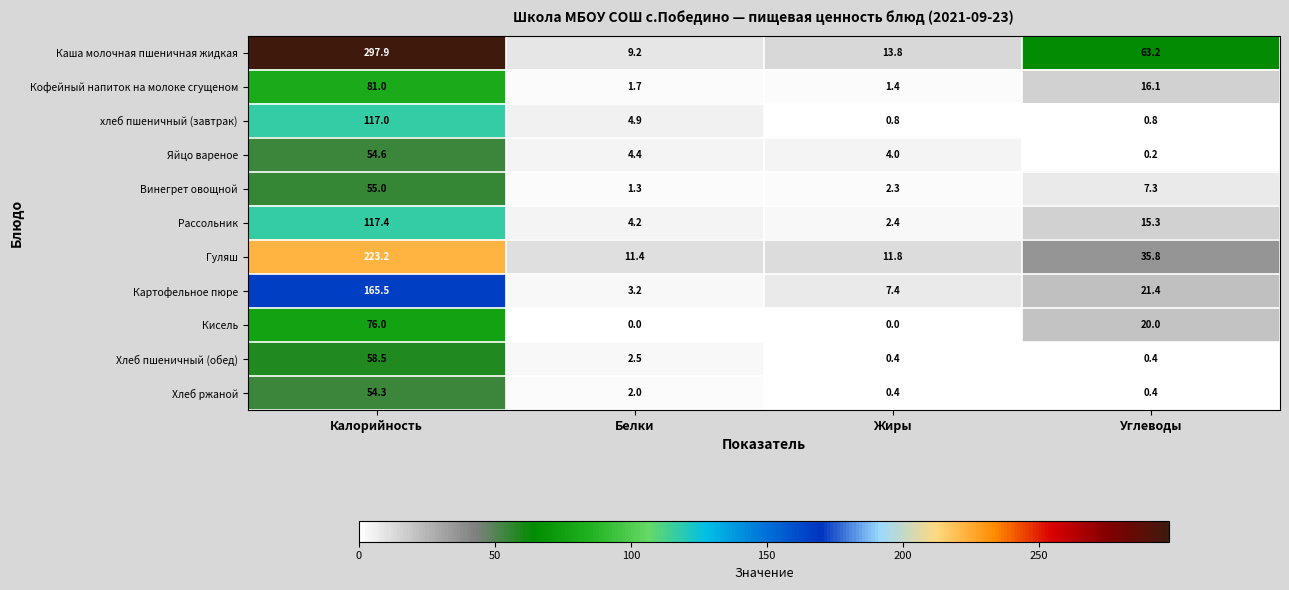

What is the sum of the Кисель values at Белки and Углеводы?

20.0